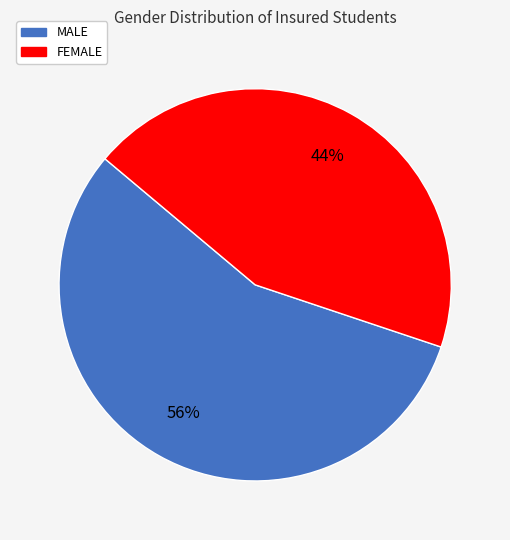

Count the number of slices in the pie.

2